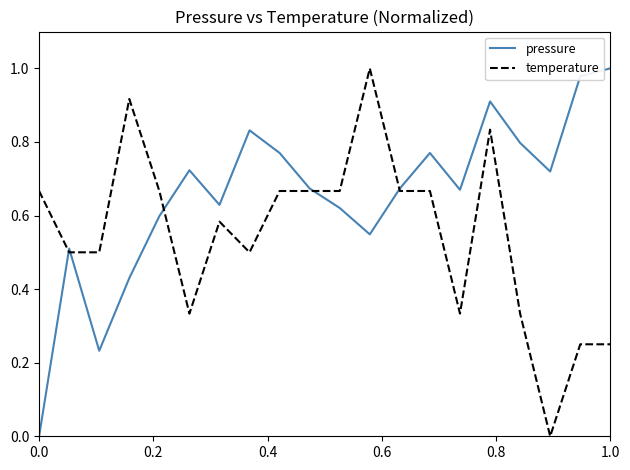

List the series in order of their overall mean, lowest first.

temperature, pressure